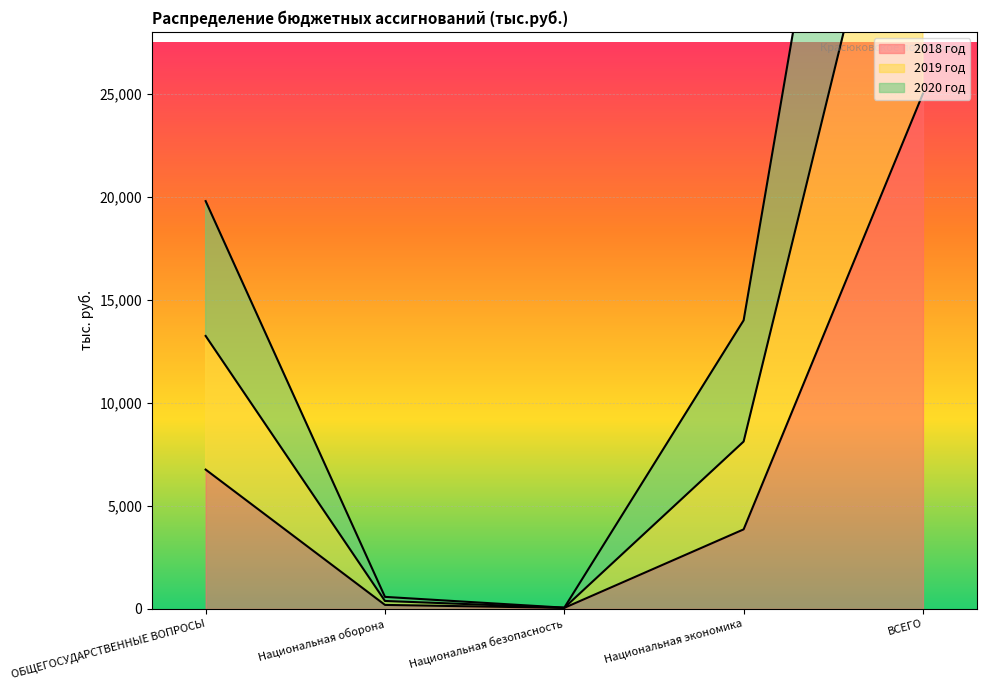

How many interior local valleys does the 2019 год series have?

1